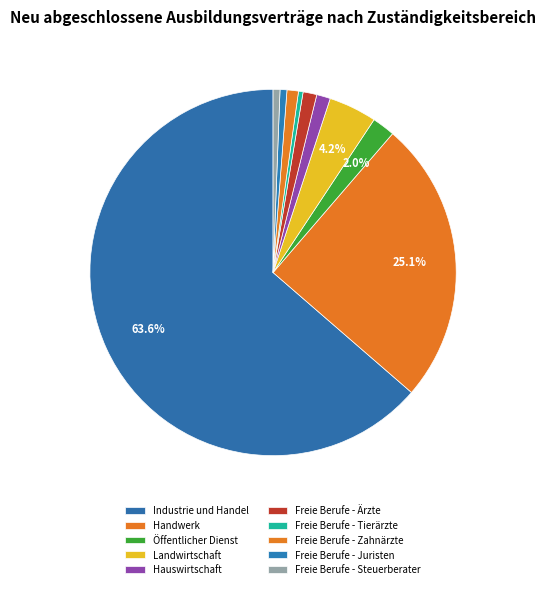

How many slices are in this pie chart?

10